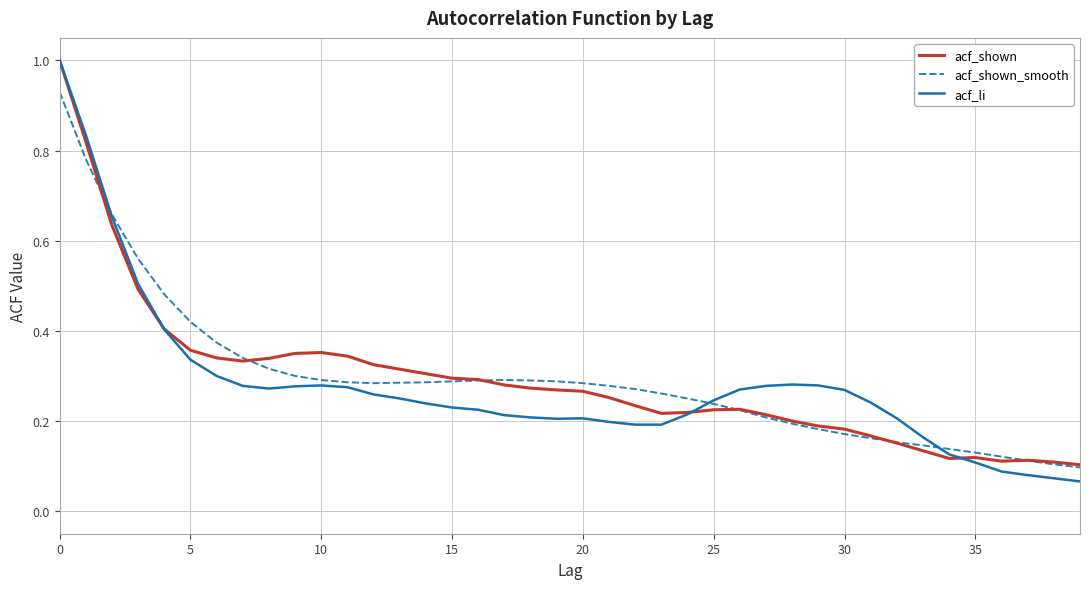

At how many categories does at least one series exceed 0?

40